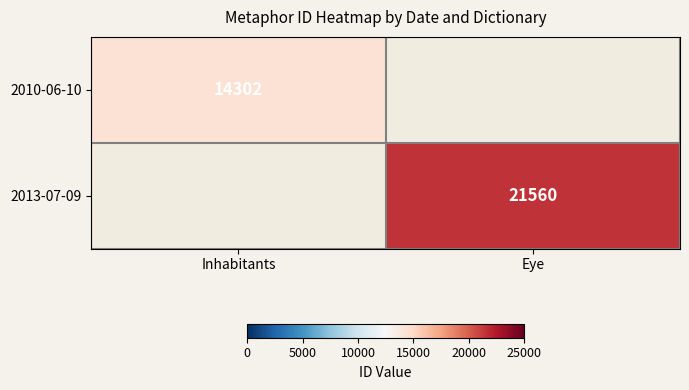

True or false: 2010-06-10 has a value of 23639 at Inhabitants.

False